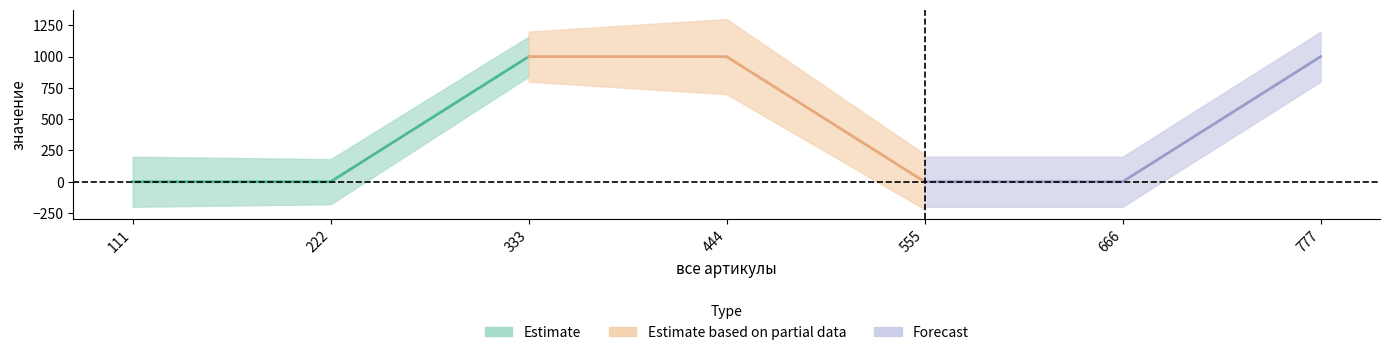

How many lines are shown in the chart?

1